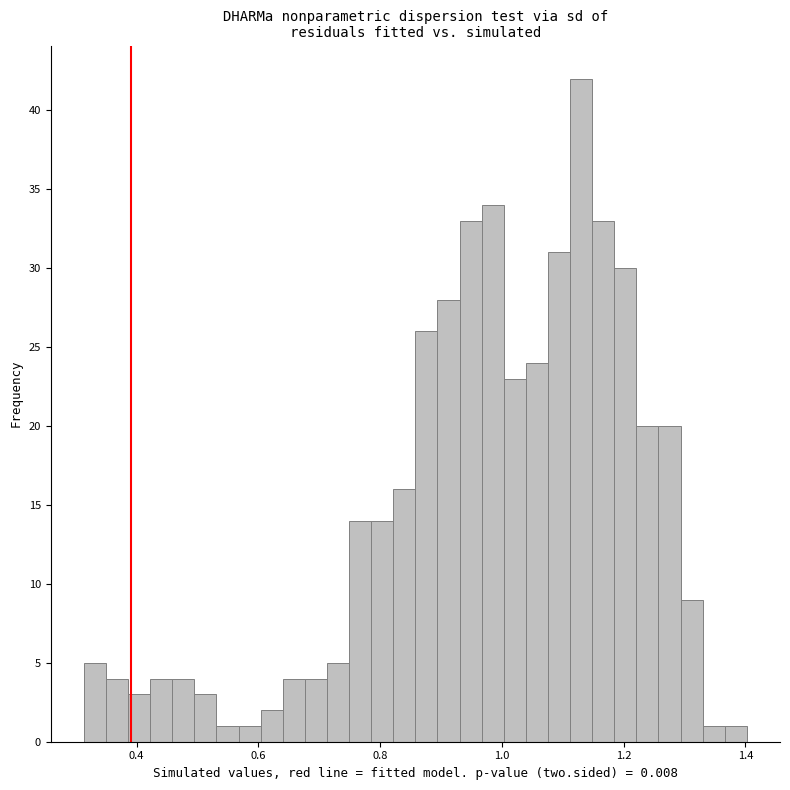

Read against the x-axis, roughly where is the centre of the tallest bar?

1.14